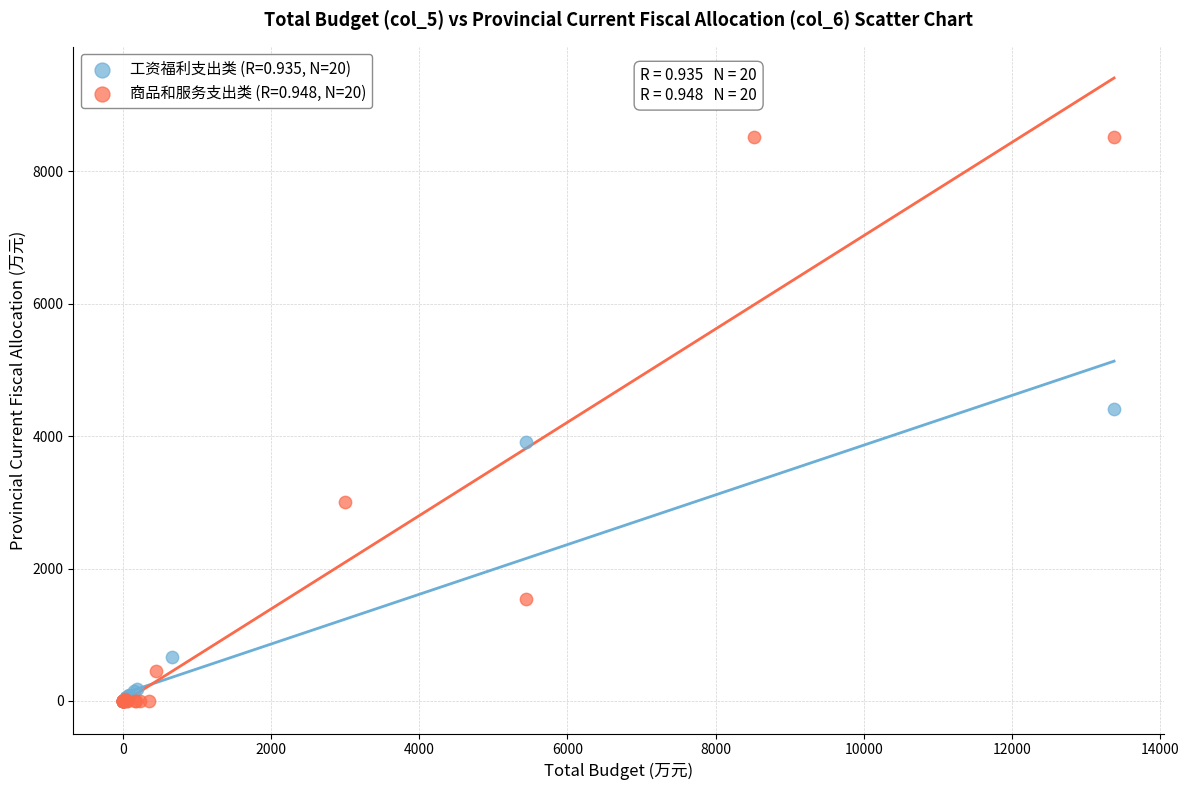

Which series has the largest Y range (max minus min)?

商品和服务支出类 (R=0.948, N=20)